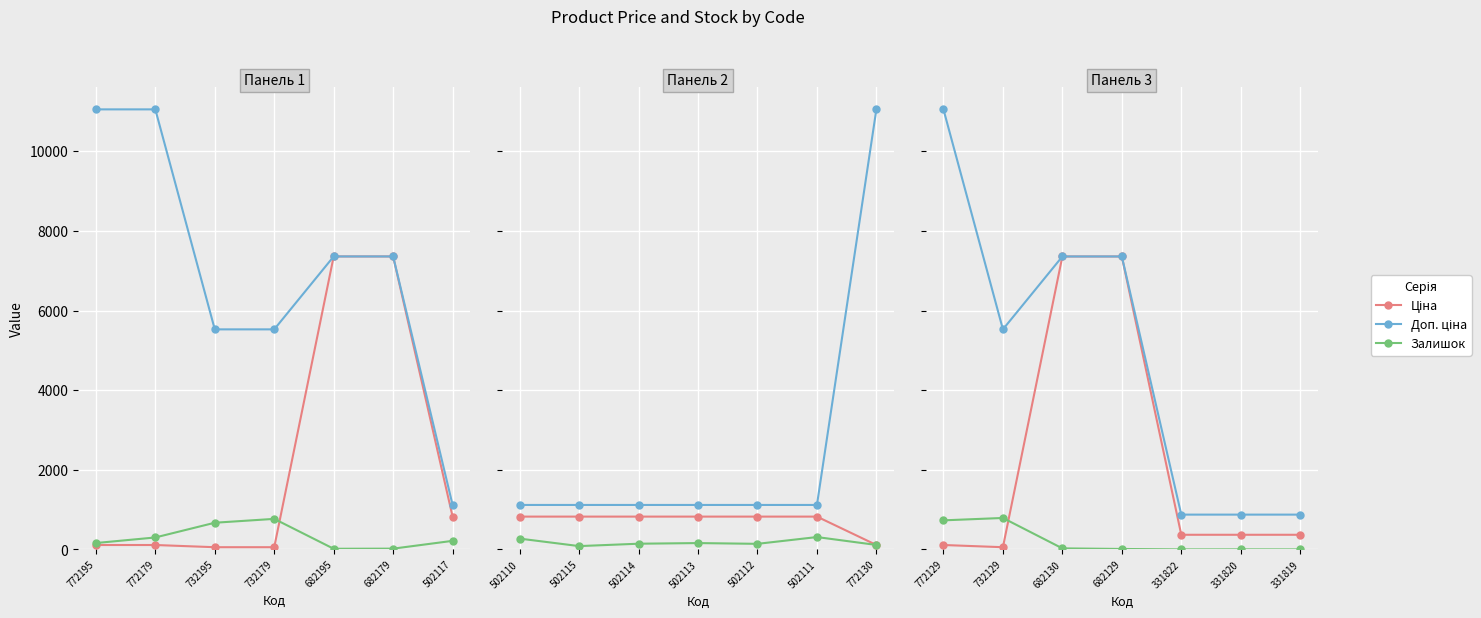

True or false: Доп. ціна and Залишок cross at least once.

False